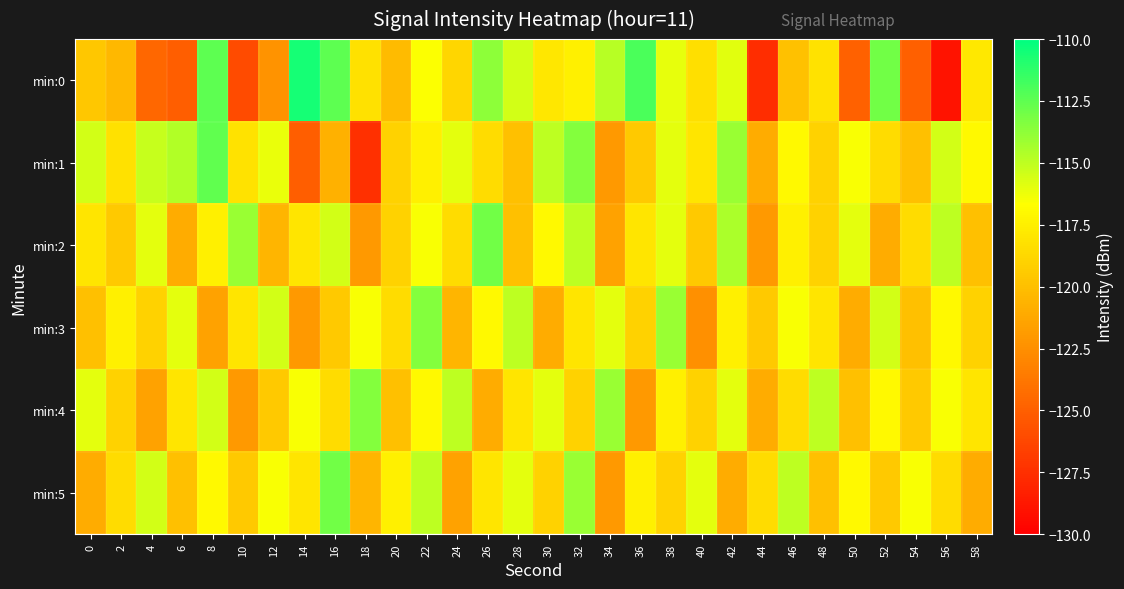

Reading right to left, extract all data points from this chart.

min:0: 58=-117.9	56=-128.9	54=-124.9	52=-113.0	50=-124.8	48=-118.1	46=-119.9	44=-127.6	42=-115.9	40=-118.3	38=-116.1	36=-112.0	34=-114.8	32=-117.4	30=-117.9	28=-115.5	26=-113.7	24=-118.8	22=-116.6	20=-120.2	18=-118.3	16=-112.5	14=-110.6	12=-122.3	10=-126.1	8=-112.5	6=-125.0	4=-124.5	2=-120.3	0=-119.6
min:1: 58=-117.0	56=-115.5	54=-120.0	52=-118.5	50=-116.5	48=-119.0	46=-117.0	44=-121.0	42=-114.0	40=-118.0	38=-116.0	36=-119.5	34=-122.0	32=-113.5	30=-115.0	28=-120.0	26=-118.5	24=-116.0	22=-117.5	20=-119.0	18=-127.4	16=-120.8	14=-125.0	12=-116.2	10=-118.2	8=-112.6	6=-114.6	4=-115.2	2=-118.3	0=-115.5
min:2: 58=-120.0	56=-115.0	54=-118.5	52=-121.0	50=-116.0	48=-119.0	46=-117.5	44=-122.0	42=-114.5	40=-119.5	38=-116.0	36=-118.0	34=-121.5	32=-115.0	30=-117.0	28=-120.0	26=-113.0	24=-118.5	22=-116.5	20=-119.0	18=-122.0	16=-115.5	14=-118.0	12=-120.5	10=-114.0	8=-117.5	6=-121.0	4=-116.0	2=-119.5	0=-118.0
min:3: 58=-119.0	56=-117.0	54=-120.0	52=-115.5	50=-121.0	48=-118.0	46=-116.5	44=-119.5	42=-117.5	40=-122.5	38=-114.0	36=-119.0	34=-116.0	32=-118.0	30=-121.0	28=-115.0	26=-117.0	24=-120.5	22=-113.5	20=-118.5	18=-116.5	16=-119.5	14=-122.0	12=-115.5	10=-118.0	8=-121.5	6=-116.0	4=-119.0	2=-117.5	0=-120.0
min:4: 58=-118.0	56=-116.5	54=-119.5	52=-117.0	50=-120.0	48=-115.0	46=-118.5	44=-121.0	42=-116.0	40=-119.0	38=-117.5	36=-122.0	34=-114.0	32=-119.0	30=-116.0	28=-118.0	26=-121.0	24=-115.0	22=-117.0	20=-120.0	18=-113.5	16=-118.5	14=-116.5	12=-119.5	10=-122.0	8=-115.5	6=-118.0	4=-121.5	2=-119.0	0=-116.0
min:5: 58=-121.0	56=-118.5	54=-116.5	52=-119.5	50=-117.0	48=-120.0	46=-115.0	44=-118.5	42=-121.0	40=-116.0	38=-119.0	36=-117.5	34=-122.0	32=-114.0	30=-119.0	28=-116.0	26=-118.0	24=-121.5	22=-115.0	20=-117.5	18=-120.5	16=-113.0	14=-118.0	12=-116.5	10=-119.5	8=-117.0	6=-120.0	4=-115.5	2=-118.5	0=-121.0